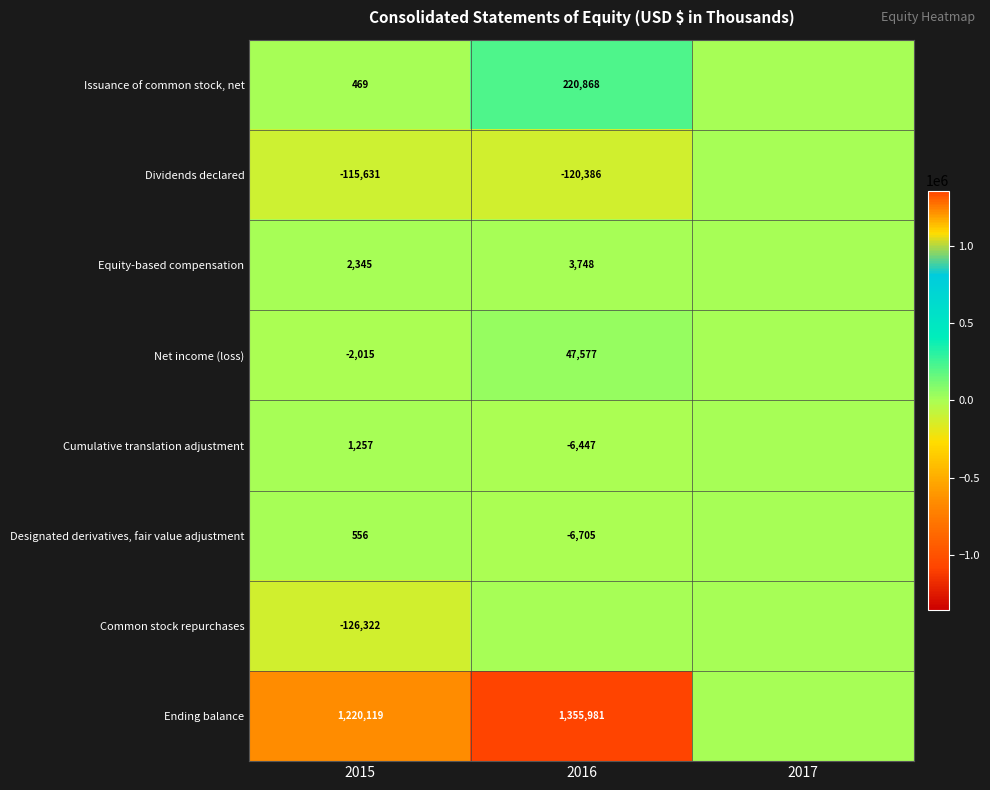

The Cumulative translation adjustment series shows -6447 at 2016. True or false?

True